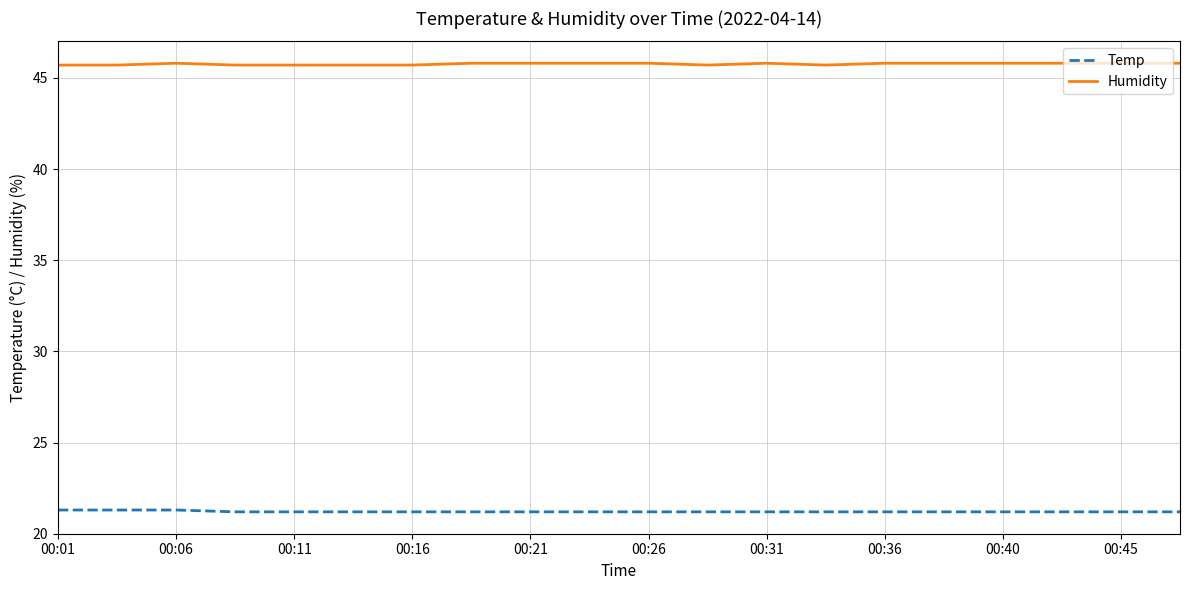

At how many categories does at least one series exceed 45?

20